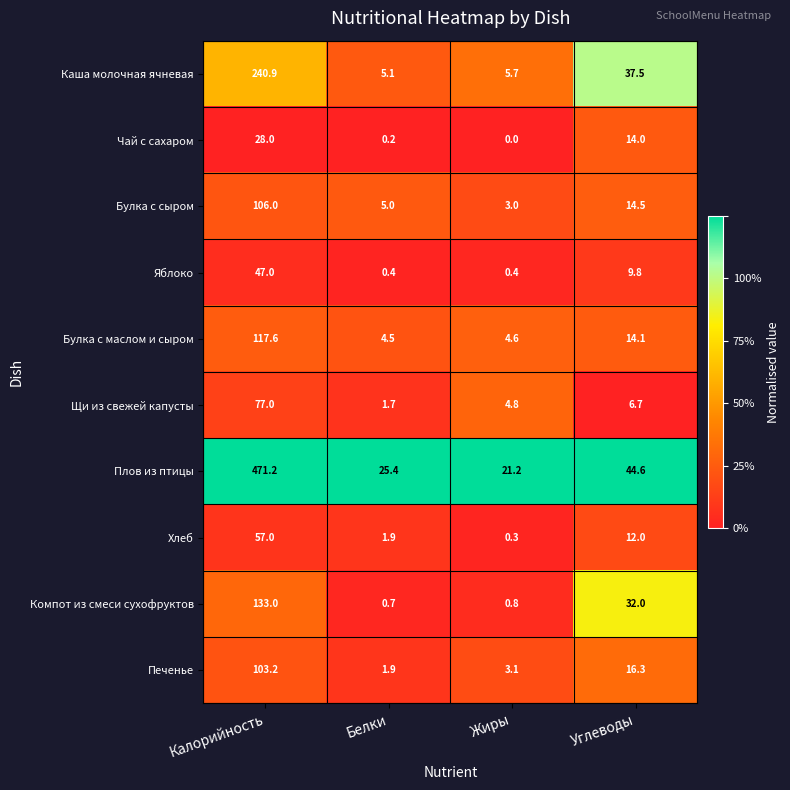

What is the average value of the Яблоко series?

14.4